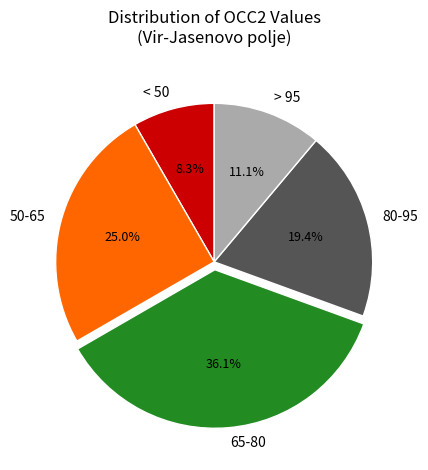

What is the ratio of the value at > 95 to the value at 80-95?

0.6